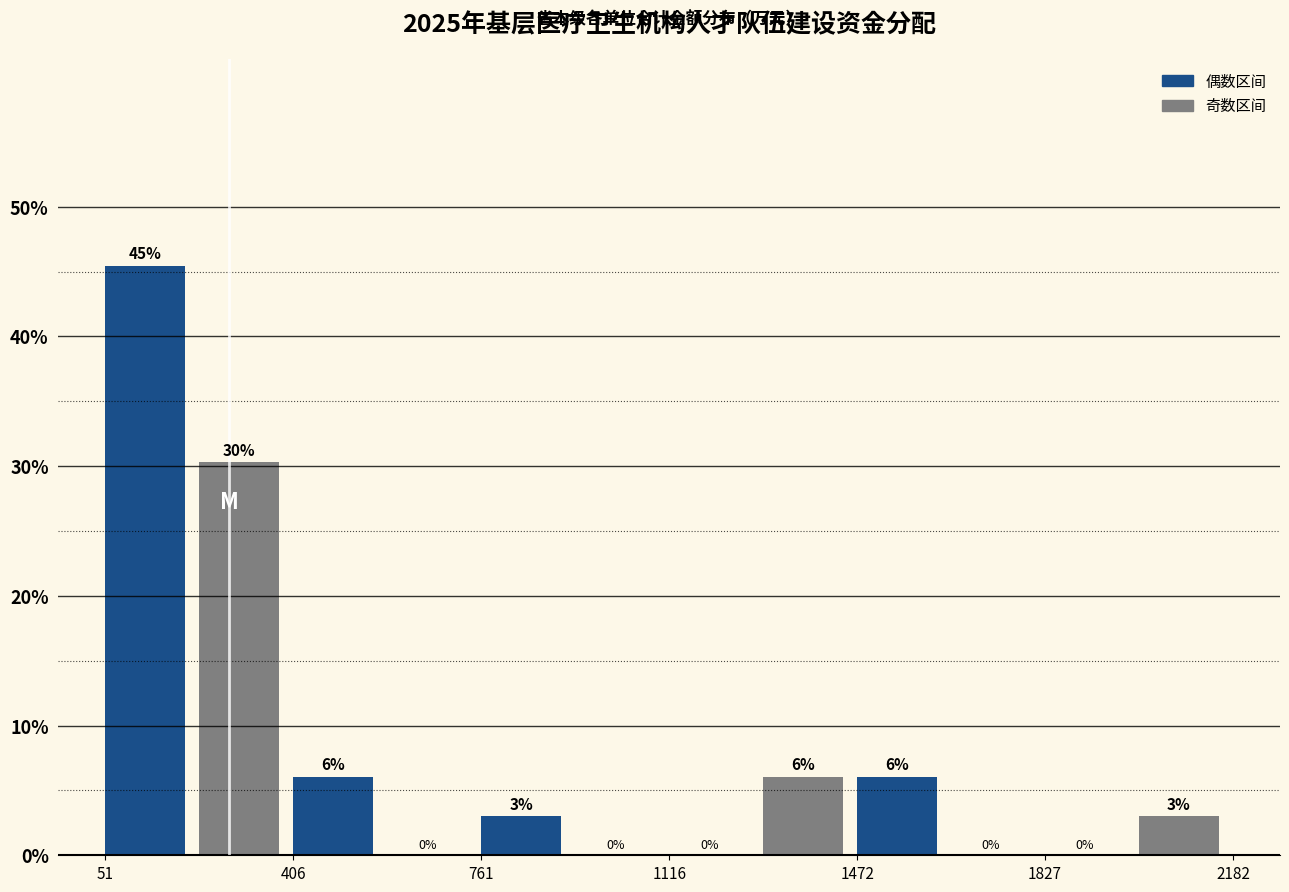

Read against the x-axis, roughly where is the centre of the tallest bar?

150